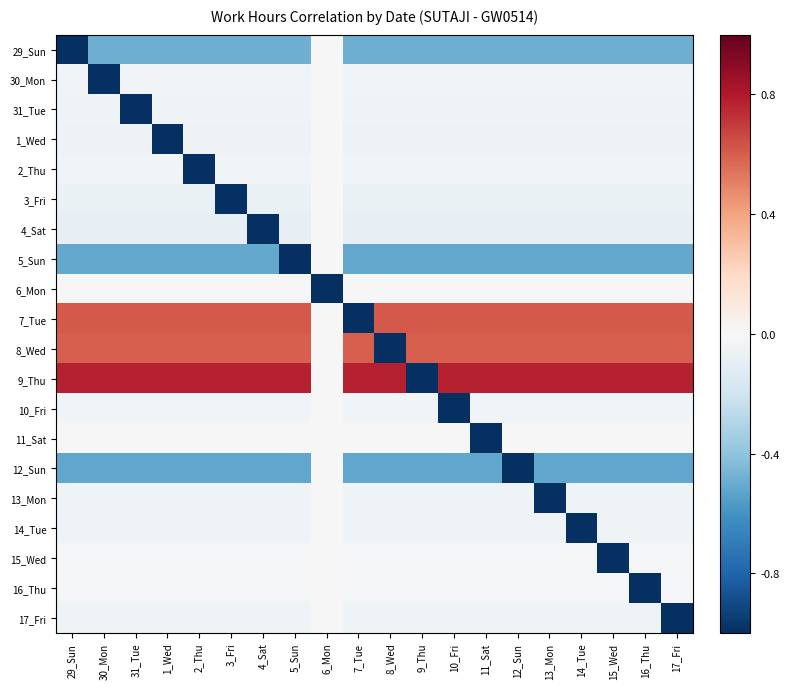

Reading left to right, what are all the values shown in this chart?

29_Sun: 29_Sun=-1.0	30_Mon=-0.5	31_Tue=-0.5	1_Wed=-0.5	2_Thu=-0.5	3_Fri=-0.5	4_Sat=-0.5	5_Sun=-0.5	6_Mon=0.0	7_Tue=-0.5	8_Wed=-0.5	9_Thu=-0.5	10_Fri=-0.5	11_Sat=-0.5	12_Sun=-0.5	13_Mon=-0.5	14_Tue=-0.5	15_Wed=-0.5	16_Thu=-0.5	17_Fri=-0.5
30_Mon: 29_Sun=-0.0	30_Mon=-1.0	31_Tue=-0.0	1_Wed=-0.0	2_Thu=-0.0	3_Fri=-0.0	4_Sat=-0.0	5_Sun=-0.0	6_Mon=0.0	7_Tue=-0.0	8_Wed=-0.0	9_Thu=-0.0	10_Fri=-0.0	11_Sat=-0.0	12_Sun=-0.0	13_Mon=-0.0	14_Tue=-0.0	15_Wed=-0.0	16_Thu=-0.0	17_Fri=-0.0
31_Tue: 29_Sun=-0.0	30_Mon=-0.0	31_Tue=-1.0	1_Wed=-0.0	2_Thu=-0.0	3_Fri=-0.0	4_Sat=-0.0	5_Sun=-0.0	6_Mon=0.0	7_Tue=-0.0	8_Wed=-0.0	9_Thu=-0.0	10_Fri=-0.0	11_Sat=-0.0	12_Sun=-0.0	13_Mon=-0.0	14_Tue=-0.0	15_Wed=-0.0	16_Thu=-0.0	17_Fri=-0.0
1_Wed: 29_Sun=-0.1	30_Mon=-0.1	31_Tue=-0.1	1_Wed=-1.0	2_Thu=-0.1	3_Fri=-0.1	4_Sat=-0.1	5_Sun=-0.1	6_Mon=0.0	7_Tue=-0.1	8_Wed=-0.1	9_Thu=-0.1	10_Fri=-0.1	11_Sat=-0.1	12_Sun=-0.1	13_Mon=-0.1	14_Tue=-0.1	15_Wed=-0.1	16_Thu=-0.1	17_Fri=-0.1
2_Thu: 29_Sun=-0.0	30_Mon=-0.0	31_Tue=-0.0	1_Wed=-0.0	2_Thu=-1.0	3_Fri=-0.0	4_Sat=-0.0	5_Sun=-0.0	6_Mon=0.0	7_Tue=-0.0	8_Wed=-0.0	9_Thu=-0.0	10_Fri=-0.0	11_Sat=-0.0	12_Sun=-0.0	13_Mon=-0.0	14_Tue=-0.0	15_Wed=-0.0	16_Thu=-0.0	17_Fri=-0.0
3_Fri: 29_Sun=-0.1	30_Mon=-0.1	31_Tue=-0.1	1_Wed=-0.1	2_Thu=-0.1	3_Fri=-1.0	4_Sat=-0.1	5_Sun=-0.1	6_Mon=0.0	7_Tue=-0.1	8_Wed=-0.1	9_Thu=-0.1	10_Fri=-0.1	11_Sat=-0.1	12_Sun=-0.1	13_Mon=-0.1	14_Tue=-0.1	15_Wed=-0.1	16_Thu=-0.1	17_Fri=-0.1
4_Sat: 29_Sun=-0.1	30_Mon=-0.1	31_Tue=-0.1	1_Wed=-0.1	2_Thu=-0.1	3_Fri=-0.1	4_Sat=-1.0	5_Sun=-0.1	6_Mon=0.0	7_Tue=-0.1	8_Wed=-0.1	9_Thu=-0.1	10_Fri=-0.1	11_Sat=-0.1	12_Sun=-0.1	13_Mon=-0.1	14_Tue=-0.1	15_Wed=-0.1	16_Thu=-0.1	17_Fri=-0.1
5_Sun: 29_Sun=-0.5	30_Mon=-0.5	31_Tue=-0.5	1_Wed=-0.5	2_Thu=-0.5	3_Fri=-0.5	4_Sat=-0.5	5_Sun=-1.0	6_Mon=0.0	7_Tue=-0.5	8_Wed=-0.5	9_Thu=-0.5	10_Fri=-0.5	11_Sat=-0.5	12_Sun=-0.5	13_Mon=-0.5	14_Tue=-0.5	15_Wed=-0.5	16_Thu=-0.5	17_Fri=-0.5
6_Mon: 29_Sun=0.0	30_Mon=0.0	31_Tue=0.0	1_Wed=0.0	2_Thu=0.0	3_Fri=0.0	4_Sat=0.0	5_Sun=0.0	6_Mon=-1.0	7_Tue=0.0	8_Wed=0.0	9_Thu=0.0	10_Fri=0.0	11_Sat=0.0	12_Sun=0.0	13_Mon=0.0	14_Tue=0.0	15_Wed=0.0	16_Thu=0.0	17_Fri=0.0
7_Tue: 29_Sun=0.6	30_Mon=0.6	31_Tue=0.6	1_Wed=0.6	2_Thu=0.6	3_Fri=0.6	4_Sat=0.6	5_Sun=0.6	6_Mon=0.0	7_Tue=-1.0	8_Wed=0.6	9_Thu=0.6	10_Fri=0.6	11_Sat=0.6	12_Sun=0.6	13_Mon=0.6	14_Tue=0.6	15_Wed=0.6	16_Thu=0.6	17_Fri=0.6
8_Wed: 29_Sun=0.6	30_Mon=0.6	31_Tue=0.6	1_Wed=0.6	2_Thu=0.6	3_Fri=0.6	4_Sat=0.6	5_Sun=0.6	6_Mon=0.0	7_Tue=0.6	8_Wed=-1.0	9_Thu=0.6	10_Fri=0.6	11_Sat=0.6	12_Sun=0.6	13_Mon=0.6	14_Tue=0.6	15_Wed=0.6	16_Thu=0.6	17_Fri=0.6
9_Thu: 29_Sun=0.8	30_Mon=0.8	31_Tue=0.8	1_Wed=0.8	2_Thu=0.8	3_Fri=0.8	4_Sat=0.8	5_Sun=0.8	6_Mon=0.0	7_Tue=0.8	8_Wed=0.8	9_Thu=-1.0	10_Fri=0.8	11_Sat=0.8	12_Sun=0.8	13_Mon=0.8	14_Tue=0.8	15_Wed=0.8	16_Thu=0.8	17_Fri=0.8
10_Fri: 29_Sun=-0.0	30_Mon=-0.0	31_Tue=-0.0	1_Wed=-0.0	2_Thu=-0.0	3_Fri=-0.0	4_Sat=-0.0	5_Sun=-0.0	6_Mon=0.0	7_Tue=-0.0	8_Wed=-0.0	9_Thu=-0.0	10_Fri=-1.0	11_Sat=-0.0	12_Sun=-0.0	13_Mon=-0.0	14_Tue=-0.0	15_Wed=-0.0	16_Thu=-0.0	17_Fri=-0.0
11_Sat: 29_Sun=0.0	30_Mon=0.0	31_Tue=0.0	1_Wed=0.0	2_Thu=0.0	3_Fri=0.0	4_Sat=0.0	5_Sun=0.0	6_Mon=0.0	7_Tue=0.0	8_Wed=0.0	9_Thu=0.0	10_Fri=0.0	11_Sat=-1.0	12_Sun=0.0	13_Mon=0.0	14_Tue=0.0	15_Wed=0.0	16_Thu=0.0	17_Fri=0.0
12_Sun: 29_Sun=-0.5	30_Mon=-0.5	31_Tue=-0.5	1_Wed=-0.5	2_Thu=-0.5	3_Fri=-0.5	4_Sat=-0.5	5_Sun=-0.5	6_Mon=0.0	7_Tue=-0.5	8_Wed=-0.5	9_Thu=-0.5	10_Fri=-0.5	11_Sat=-0.5	12_Sun=-1.0	13_Mon=-0.5	14_Tue=-0.5	15_Wed=-0.5	16_Thu=-0.5	17_Fri=-0.5
13_Mon: 29_Sun=-0.0	30_Mon=-0.0	31_Tue=-0.0	1_Wed=-0.0	2_Thu=-0.0	3_Fri=-0.0	4_Sat=-0.0	5_Sun=-0.0	6_Mon=0.0	7_Tue=-0.0	8_Wed=-0.0	9_Thu=-0.0	10_Fri=-0.0	11_Sat=-0.0	12_Sun=-0.0	13_Mon=-1.0	14_Tue=-0.0	15_Wed=-0.0	16_Thu=-0.0	17_Fri=-0.0
14_Tue: 29_Sun=-0.0	30_Mon=-0.0	31_Tue=-0.0	1_Wed=-0.0	2_Thu=-0.0	3_Fri=-0.0	4_Sat=-0.0	5_Sun=-0.0	6_Mon=0.0	7_Tue=-0.0	8_Wed=-0.0	9_Thu=-0.0	10_Fri=-0.0	11_Sat=-0.0	12_Sun=-0.0	13_Mon=-0.0	14_Tue=-1.0	15_Wed=-0.0	16_Thu=-0.0	17_Fri=-0.0
15_Wed: 29_Sun=-0.0	30_Mon=-0.0	31_Tue=-0.0	1_Wed=-0.0	2_Thu=-0.0	3_Fri=-0.0	4_Sat=-0.0	5_Sun=-0.0	6_Mon=0.0	7_Tue=-0.0	8_Wed=-0.0	9_Thu=-0.0	10_Fri=-0.0	11_Sat=-0.0	12_Sun=-0.0	13_Mon=-0.0	14_Tue=-0.0	15_Wed=-1.0	16_Thu=-0.0	17_Fri=-0.0
16_Thu: 29_Sun=-0.0	30_Mon=-0.0	31_Tue=-0.0	1_Wed=-0.0	2_Thu=-0.0	3_Fri=-0.0	4_Sat=-0.0	5_Sun=-0.0	6_Mon=0.0	7_Tue=-0.0	8_Wed=-0.0	9_Thu=-0.0	10_Fri=-0.0	11_Sat=-0.0	12_Sun=-0.0	13_Mon=-0.0	14_Tue=-0.0	15_Wed=-0.0	16_Thu=-1.0	17_Fri=-0.0
17_Fri: 29_Sun=-0.0	30_Mon=-0.0	31_Tue=-0.0	1_Wed=-0.0	2_Thu=-0.0	3_Fri=-0.0	4_Sat=-0.0	5_Sun=-0.0	6_Mon=0.0	7_Tue=-0.0	8_Wed=-0.0	9_Thu=-0.0	10_Fri=-0.0	11_Sat=-0.0	12_Sun=-0.0	13_Mon=-0.0	14_Tue=-0.0	15_Wed=-0.0	16_Thu=-0.0	17_Fri=-1.0